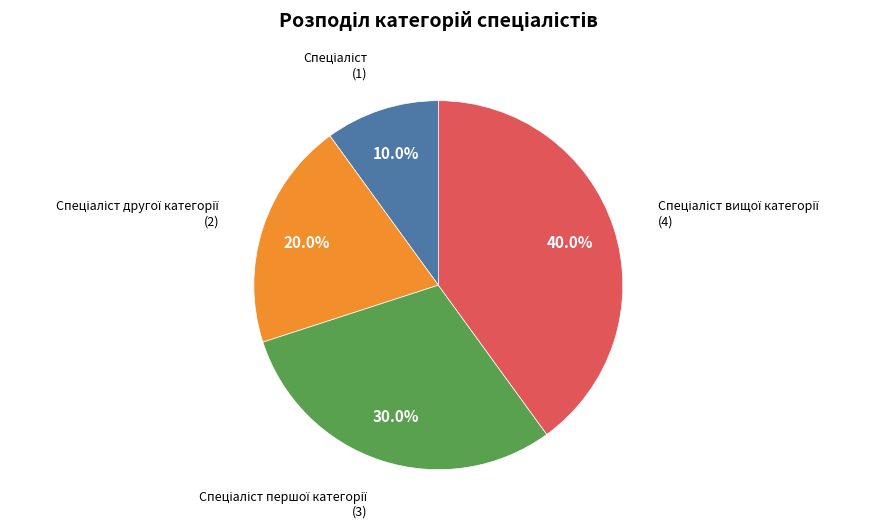

Does any single category account for the majority?

No